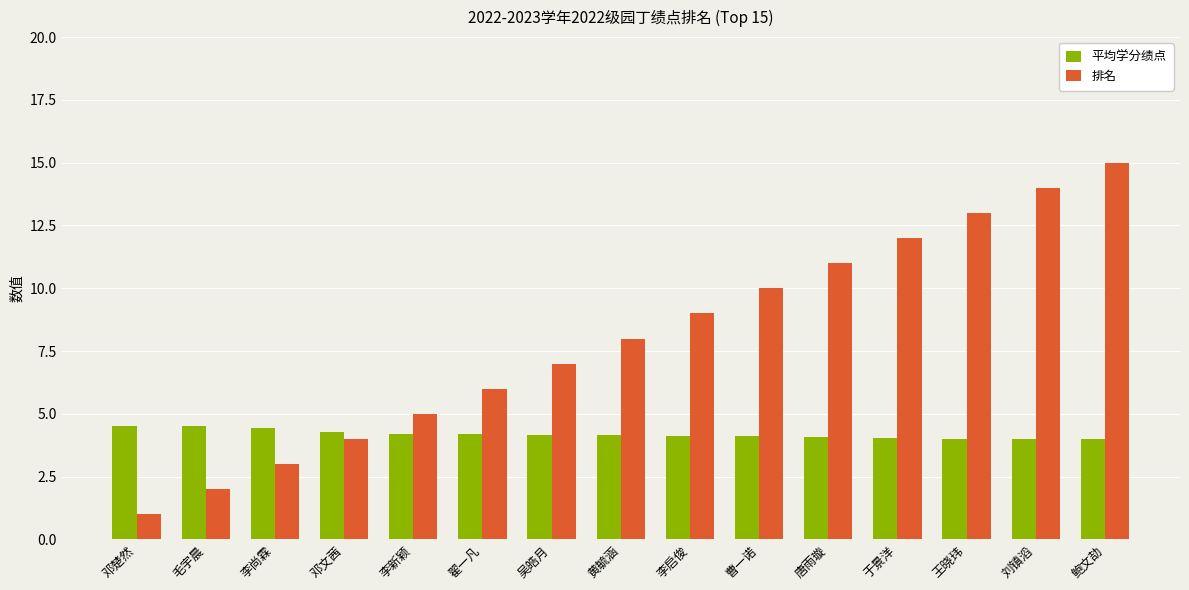

What position from the left is 李尚霖?

3